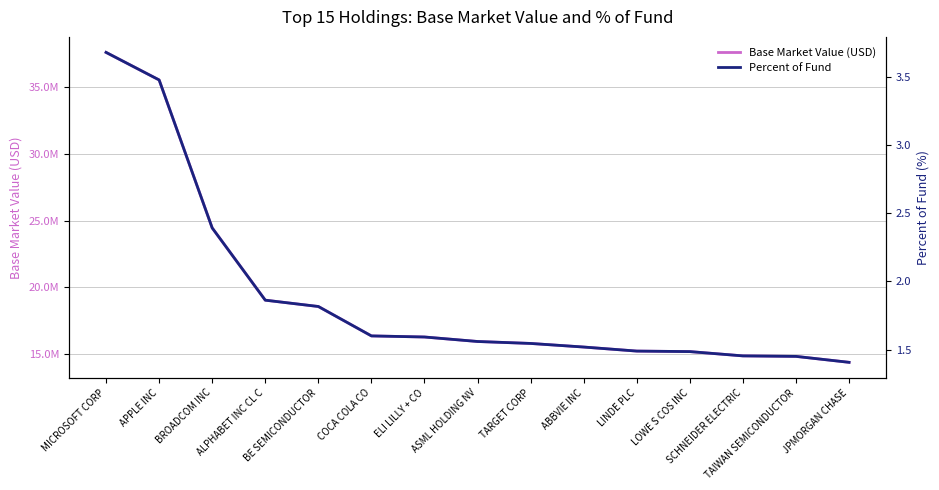

What is the difference between the maximum and minimum values in the Percent of Fund series?

2.3